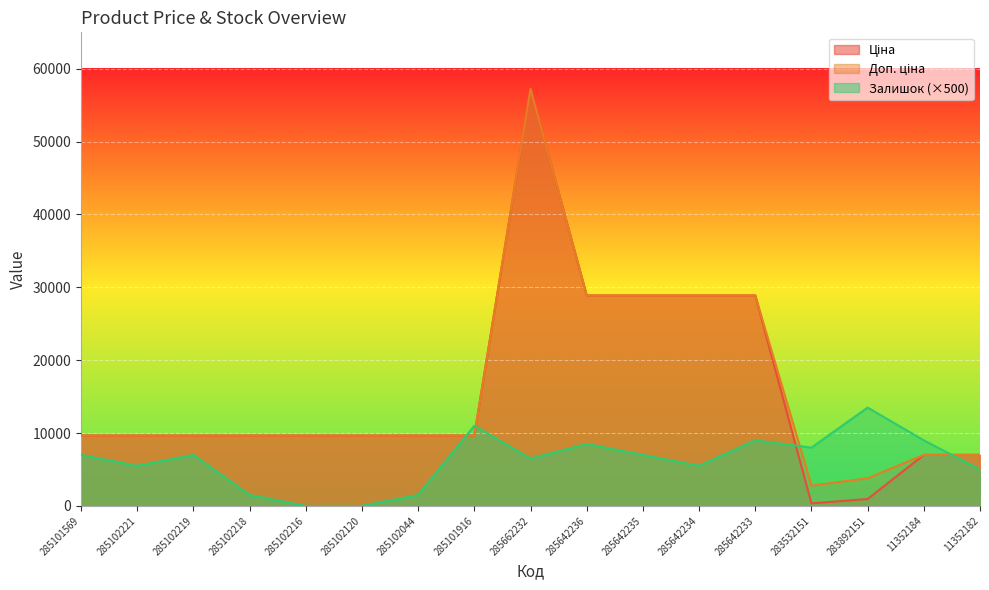

What is the approximate value of Доп. ціна at 283532151?

2789.2